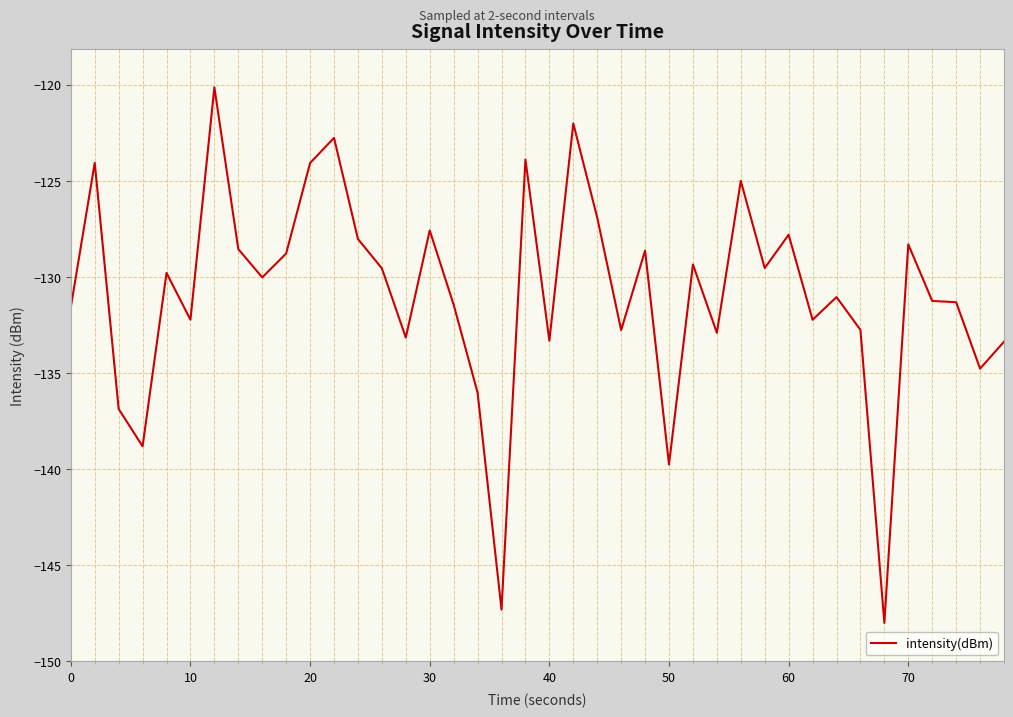

What is the maximum value shown in the chart?

-120.1